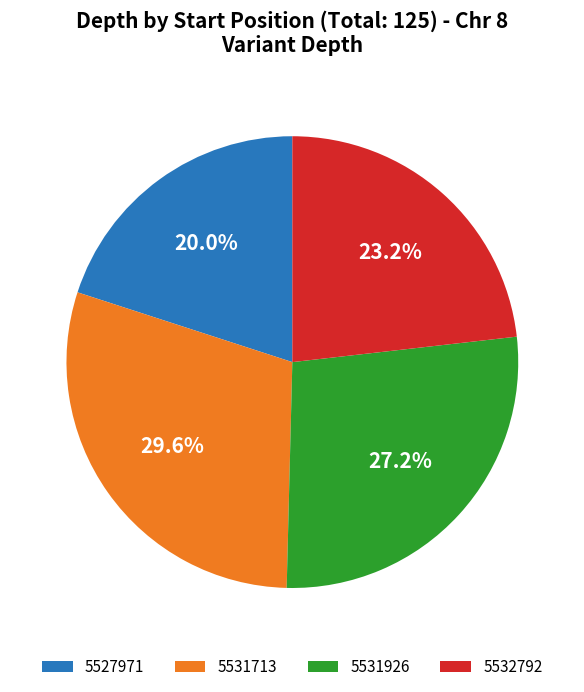

To the nearest percent, what is the difference between the 5527971 and 5531926 slice percentages?

7%